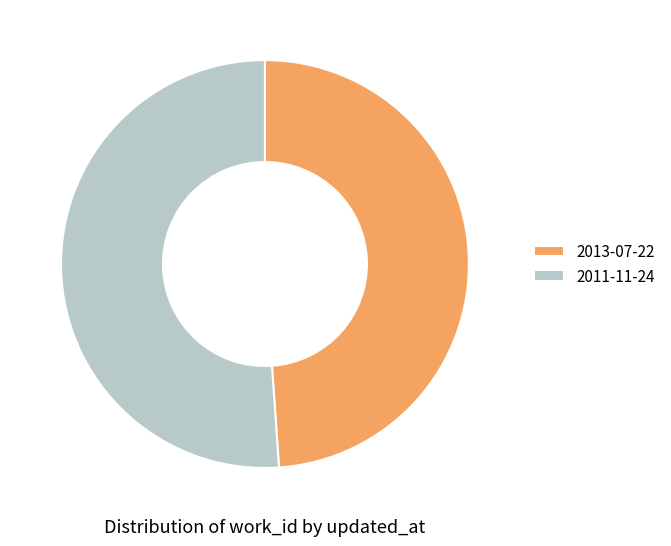

How many slices are in this pie chart?

2